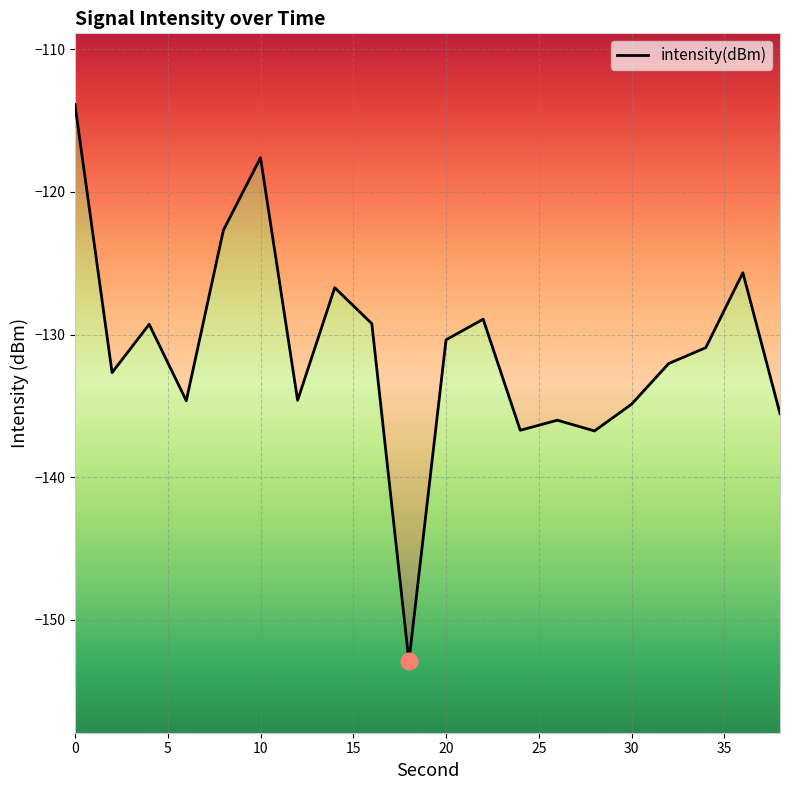

How many data points does each series have?

20